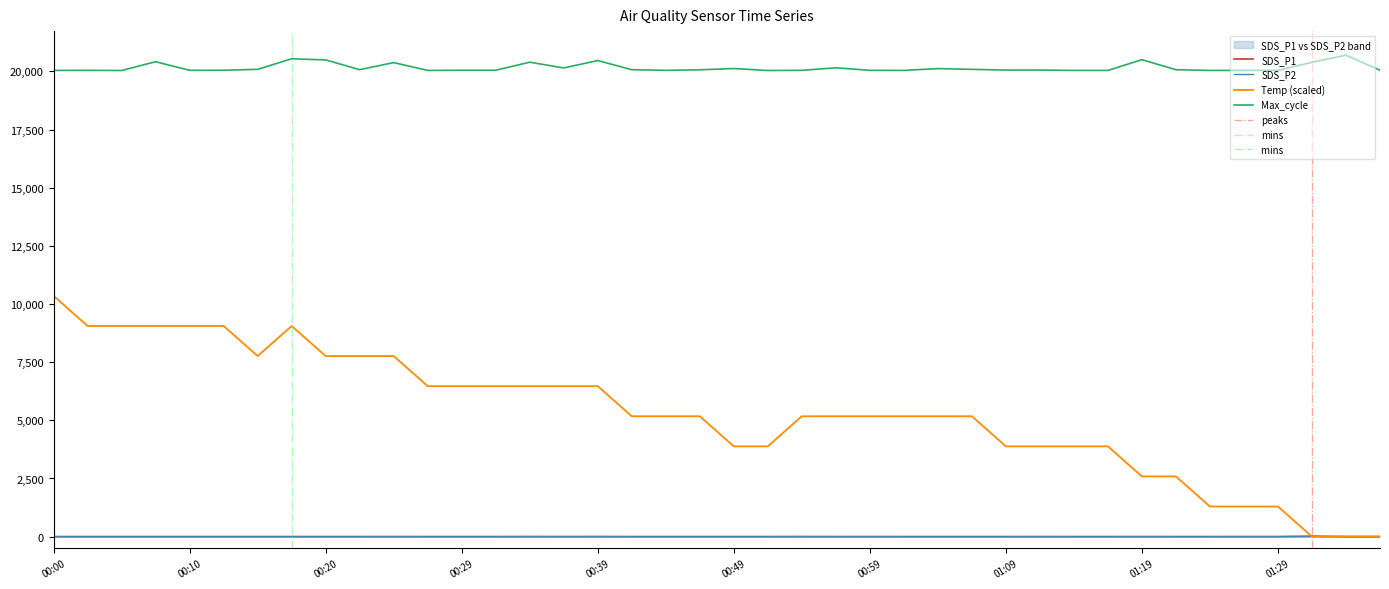

How many categories are shown in the chart?

40